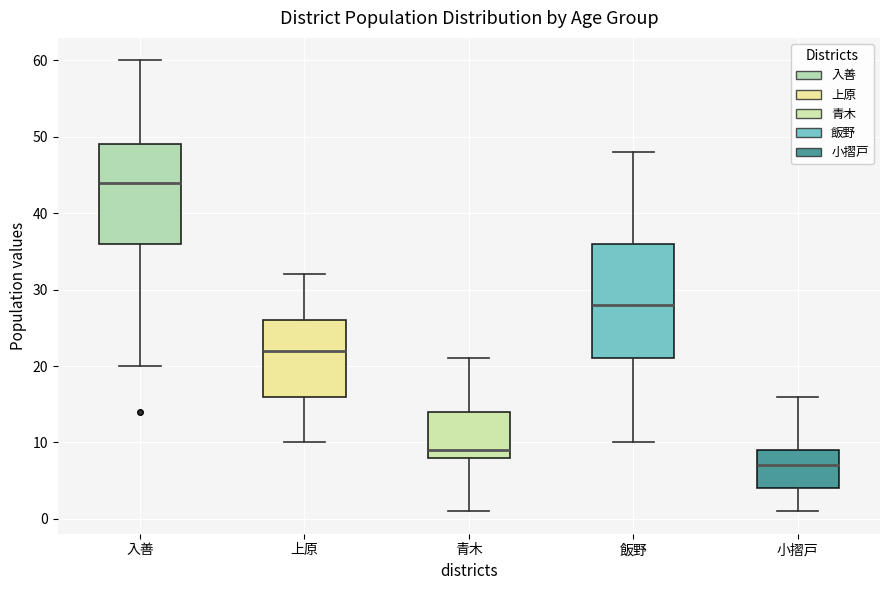

Reading left to right, transcribe this box plot: for each box, give where its median line is, the range the box spans, and where its two whiskers end, as read against the y-axis. The values are not printed on the chart, so give them approximately, as read against the axis.

入善: median 44, box 36 to 49, whiskers 20 to 60
上原: median 22, box 16 to 26, whiskers 10 to 32
青木: median 9, box 8 to 14, whiskers 1 to 21
飯野: median 28, box 21 to 36, whiskers 10 to 48
小摺戸: median 7, box 4 to 9, whiskers 1 to 16